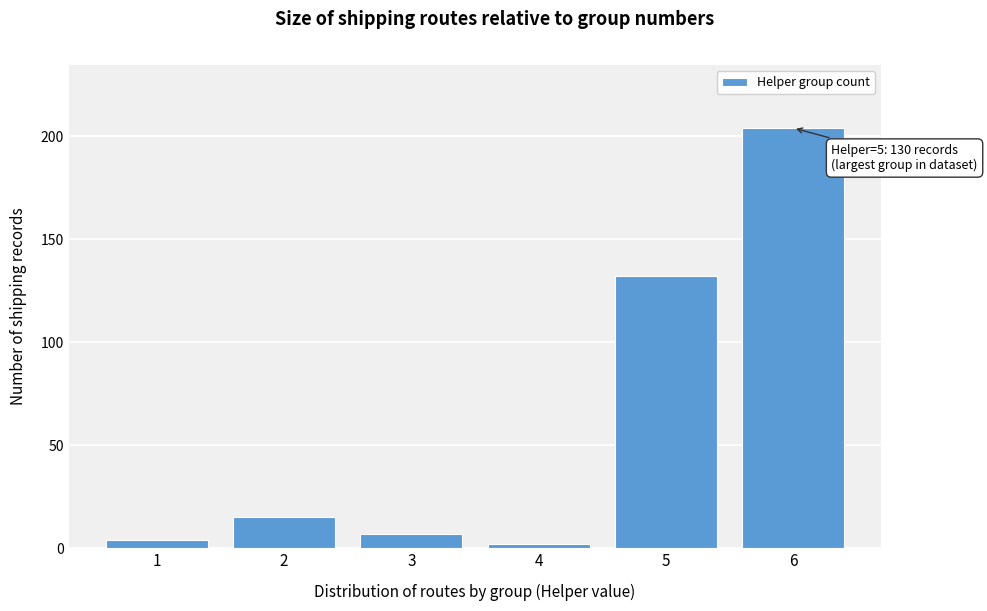

Reading left to right, list all the values displayed in this chart.

4	15	7	2	132	204